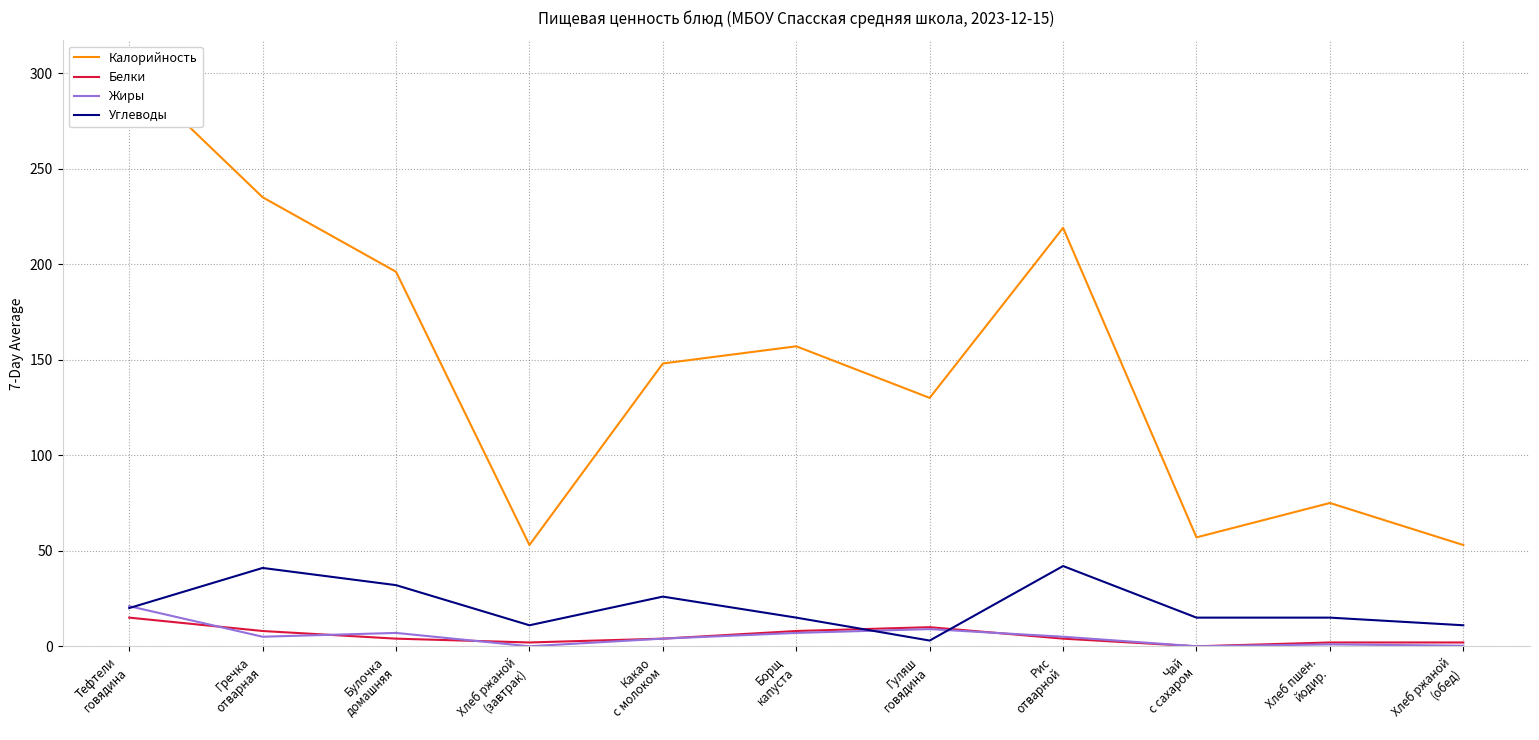

True or false: Белки and Калорийность intersect in this chart.

False